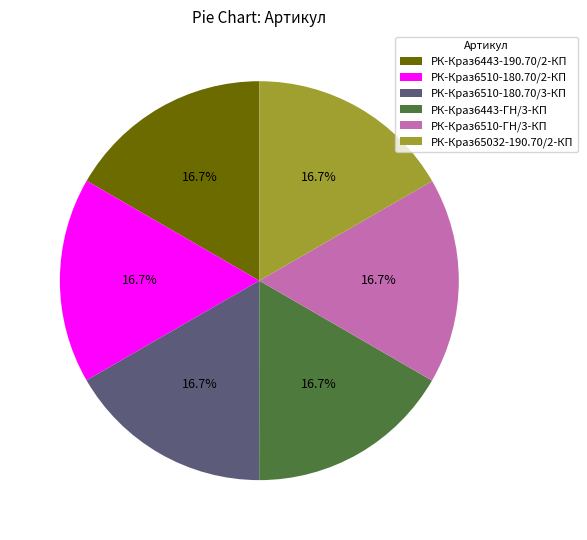

Combined, what portion of the pie is РК-Краз6443-190.70/2-КП and РК-Краз65032-190.70/2-КП?

33.3%